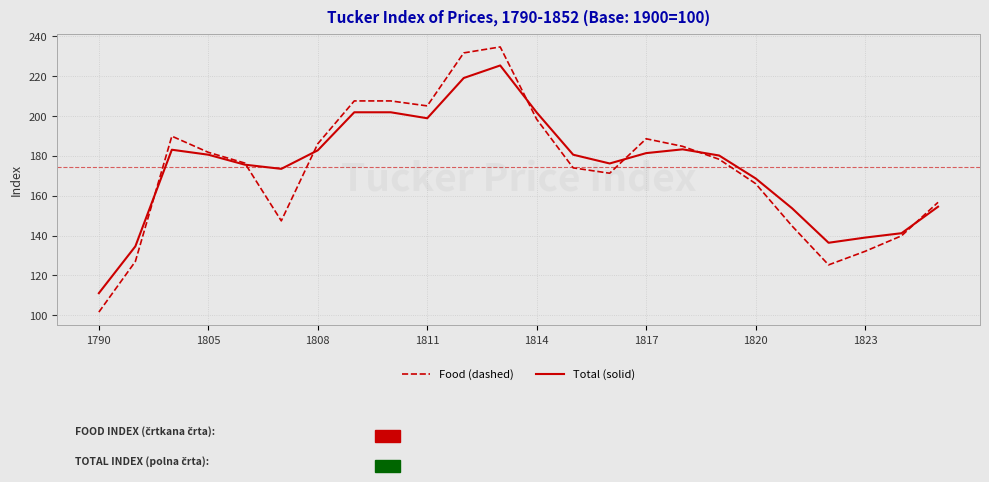

List the series in order of their peak value, highest first.

Food (dashed), Total (solid)